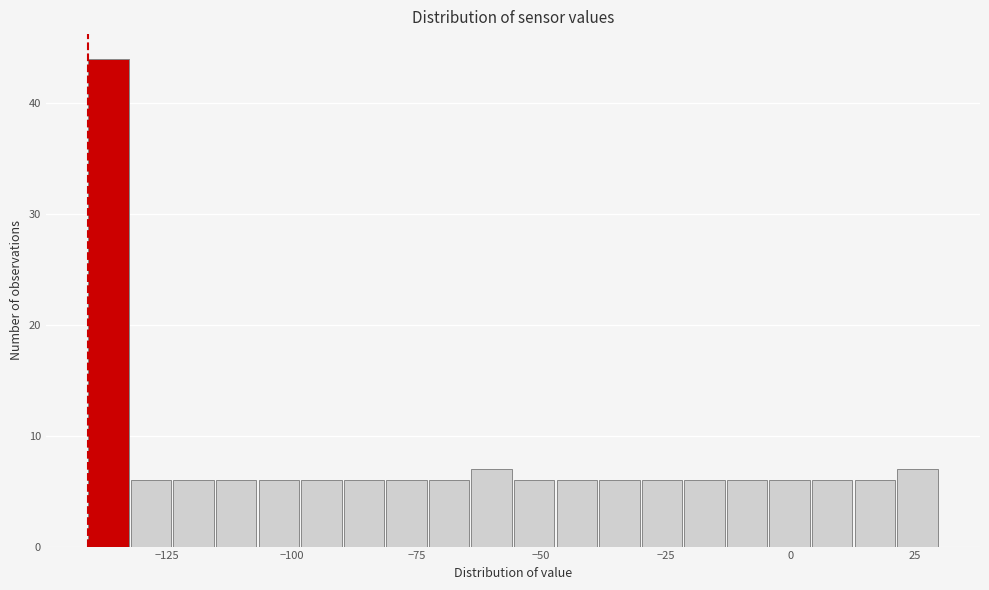

Read against the x-axis, roughly where is the centre of the tallest bar?

-135